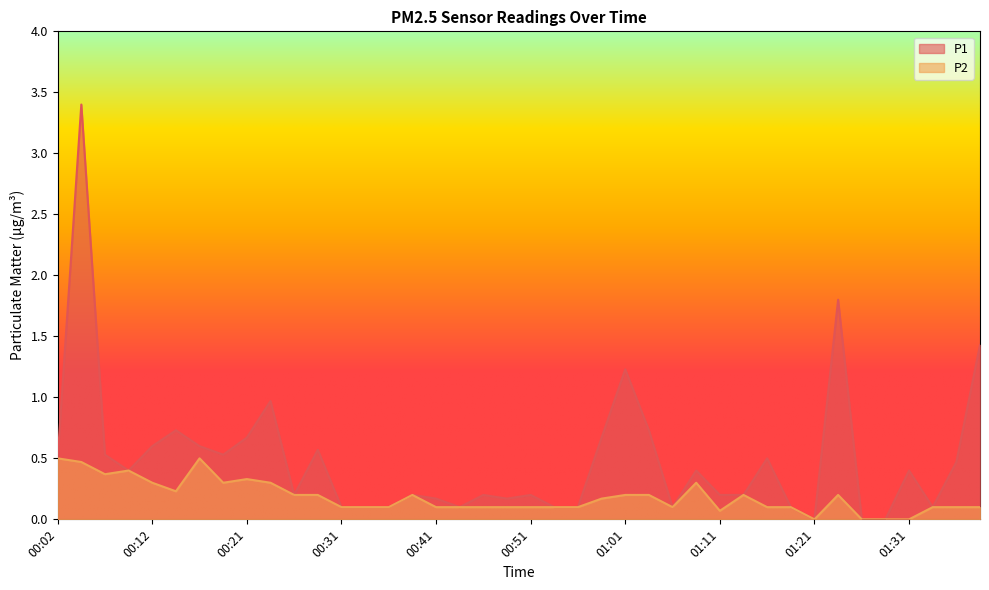

Between 00:21 and 01:06, which is larger?

00:21